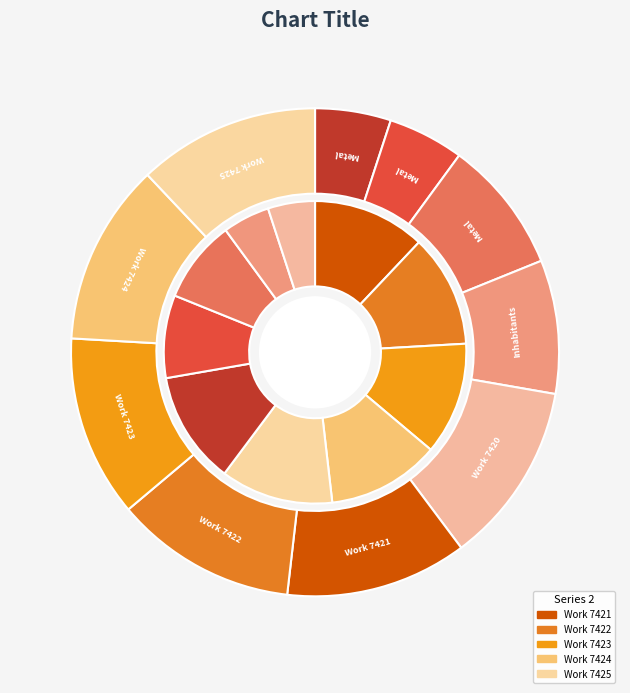

To the nearest percent, what is the average slice percentage?

10%